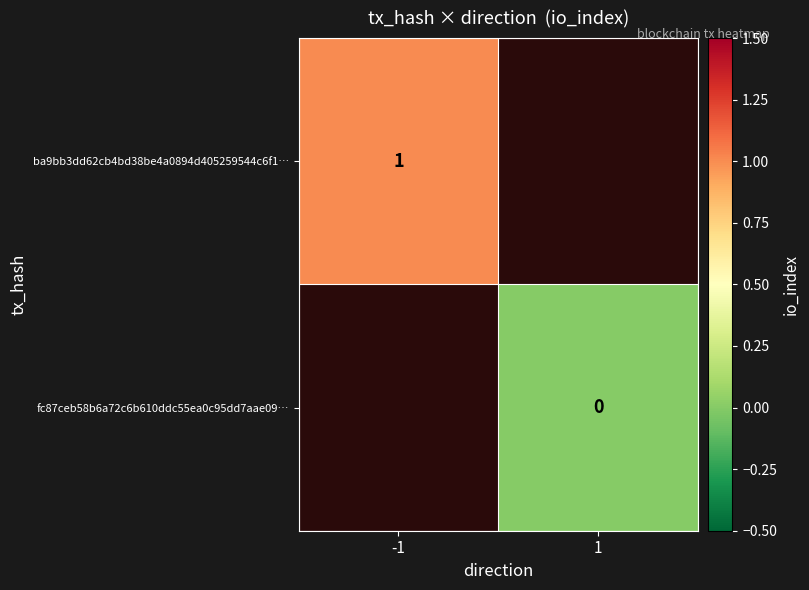

Between 1 and -1, which is larger?

-1